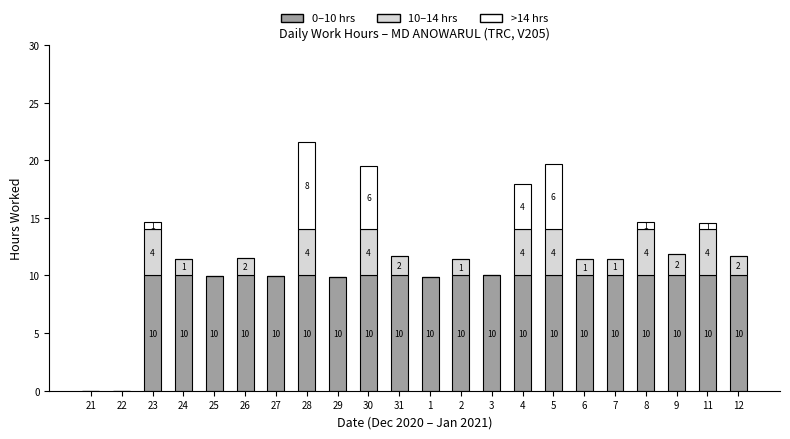

What value does the 0–10 hrs series have at 3?

10.0